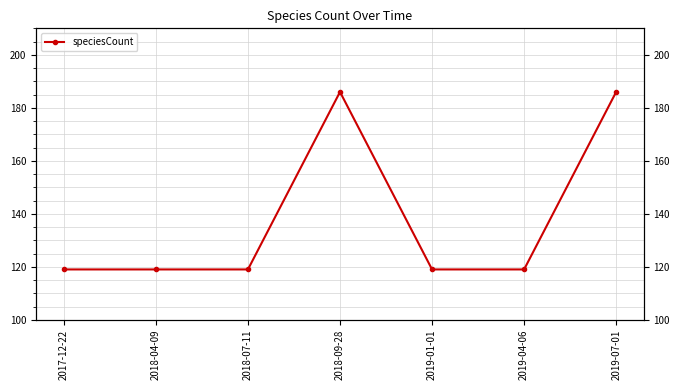

At which category does the data reach its first local peak?

2018-09-28